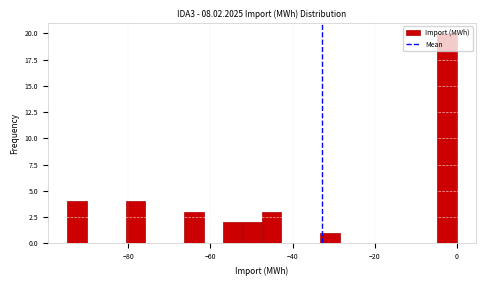

Read against the x-axis, roughly where is the centre of the tallest bar?

-2